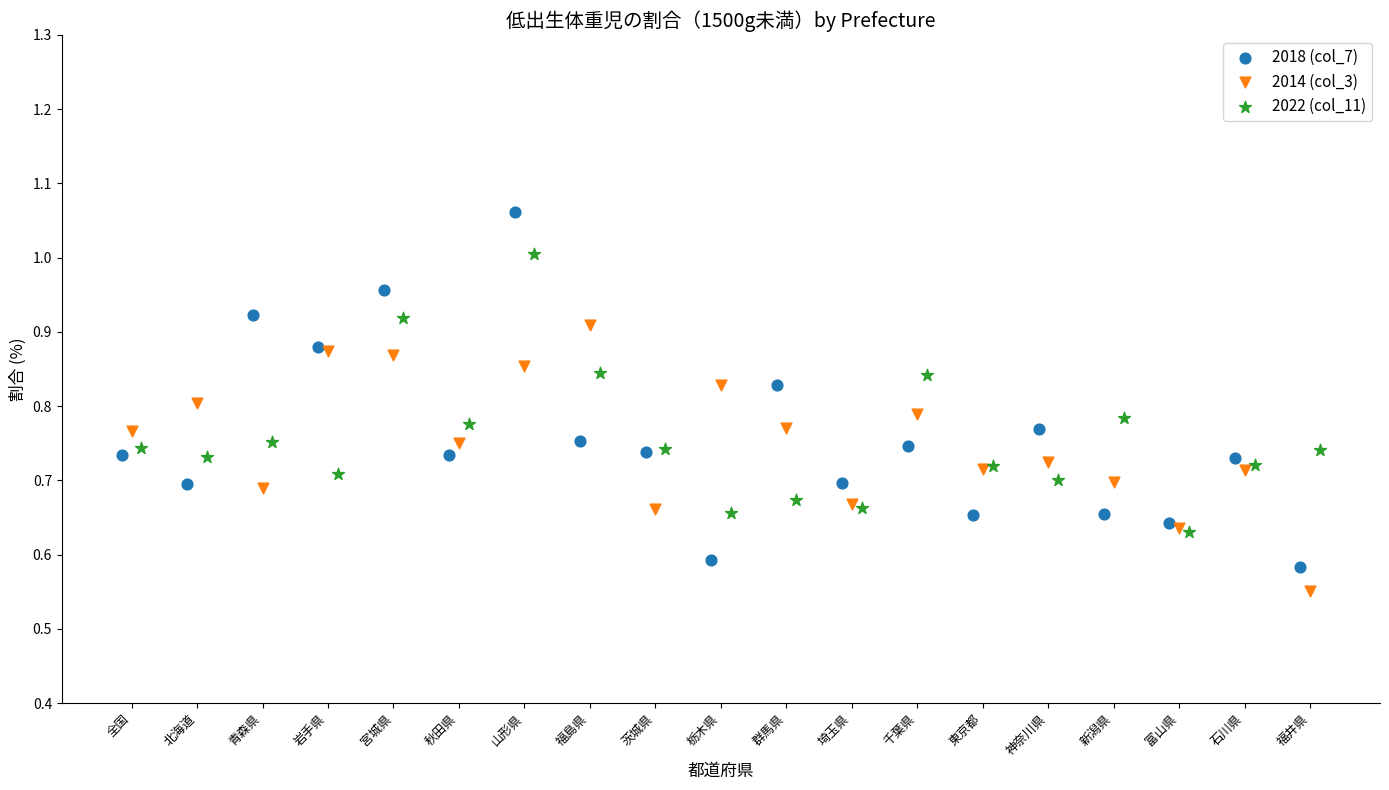

Which series has the widest spread of Y values?

2018 (col_7)